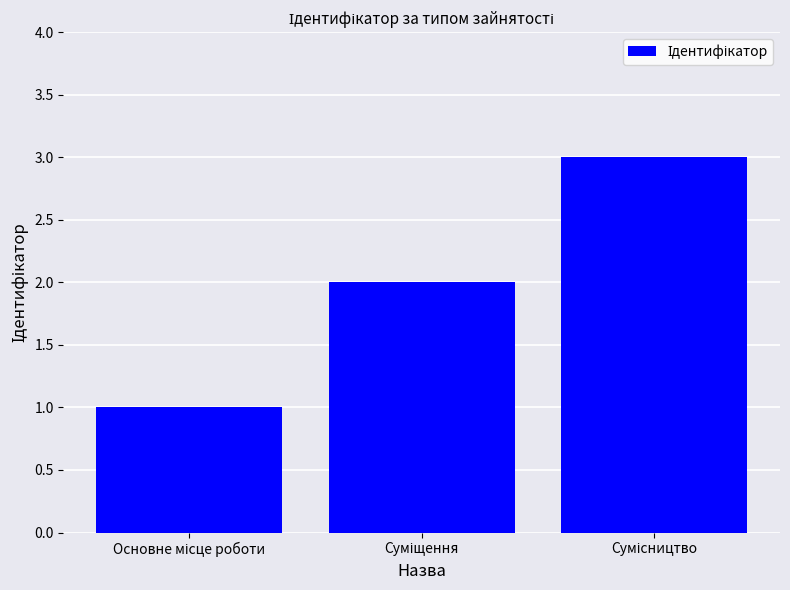

What is the greatest value displayed?

3